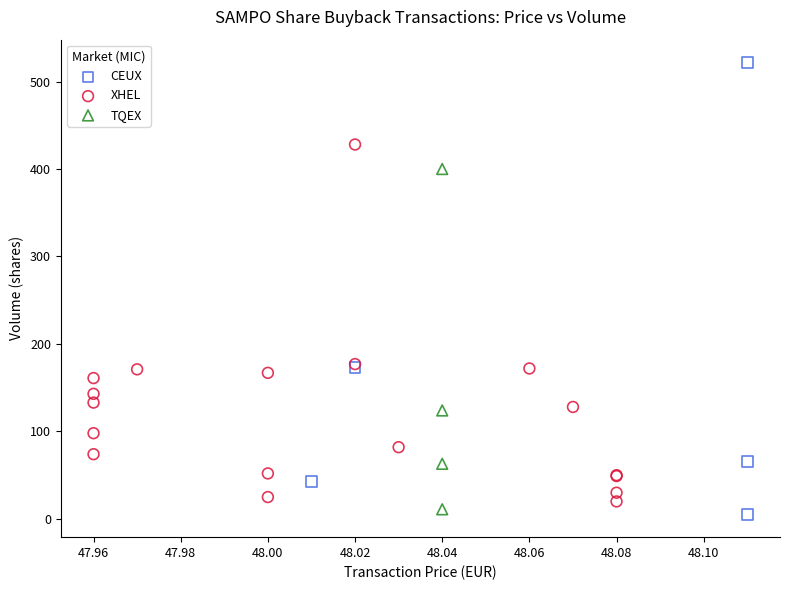

Which series contains the highest Y value?

CEUX